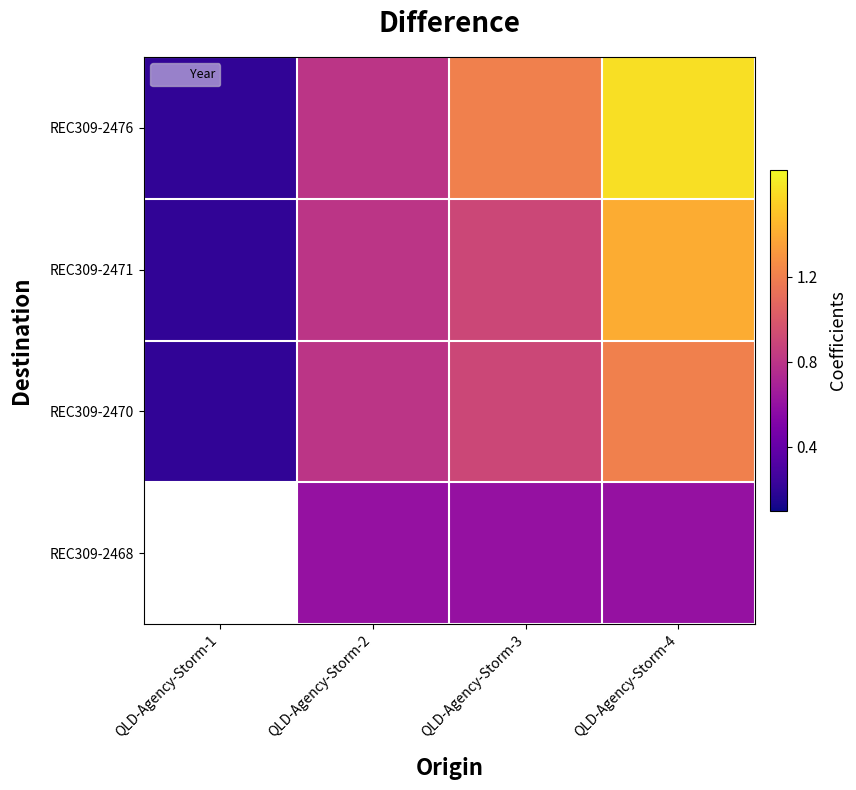

Where does the REC309-2476 series first go above 1?

QLD-Agency-Storm-3